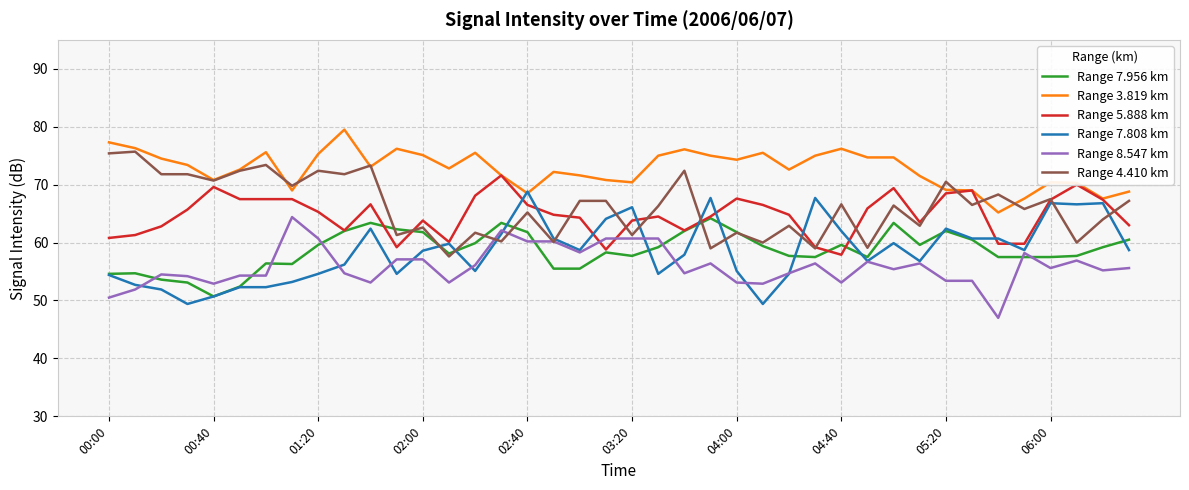

What is the minimum value shown in the chart?

47.0